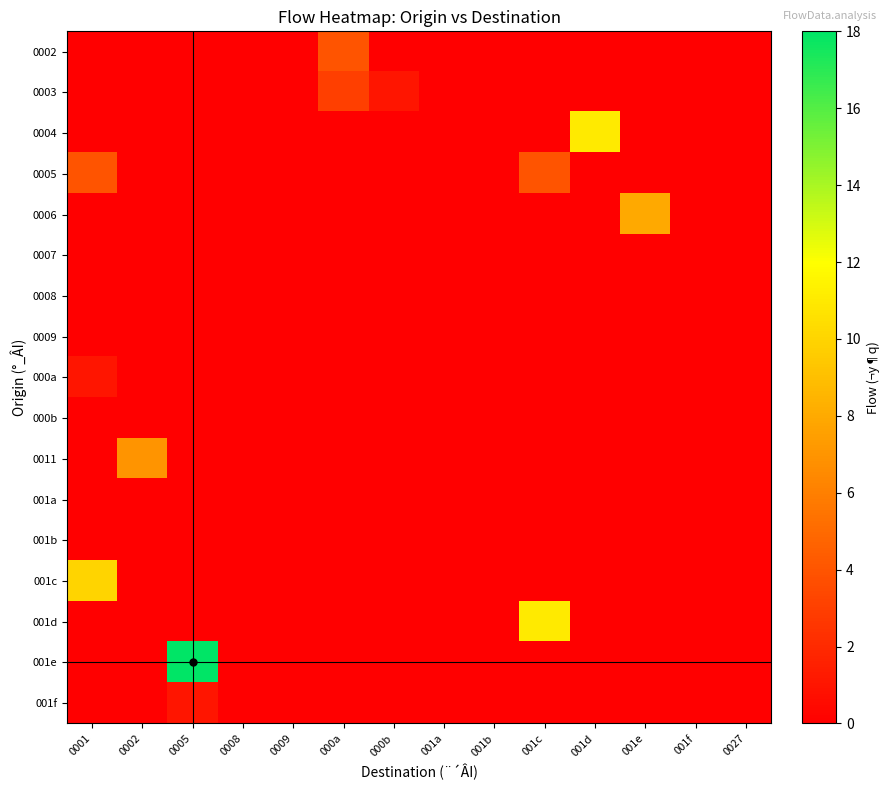

What is the spread (max minus min) of values at 000b?

1